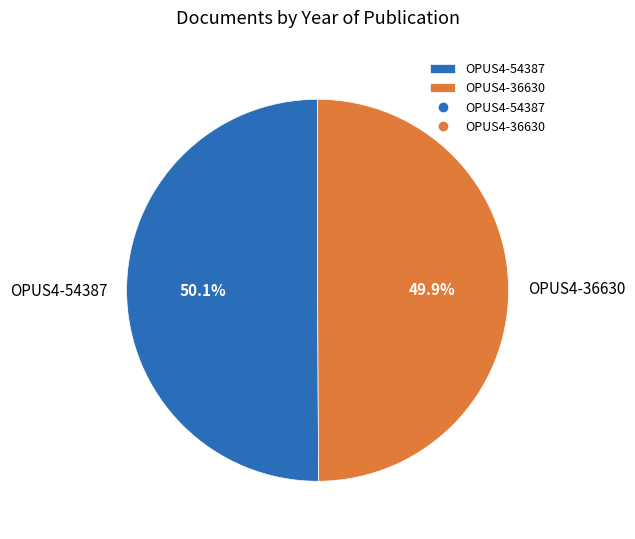

Is there any slice that represents more than half of the pie?

Yes